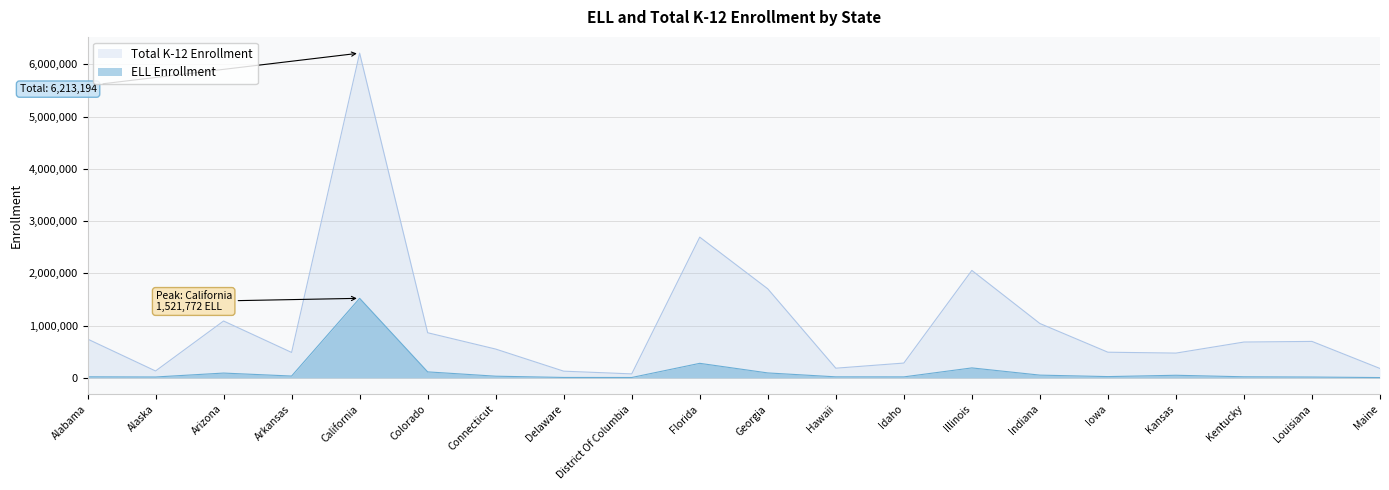

Rank the categories by ELL Enrollment value from lowest to highest.

Maine, District Of Columbia, Delaware, Louisiana, Alaska, Idaho, Hawaii, Alabama, Kentucky, Iowa, Connecticut, Arkansas, Kansas, Indiana, Arizona, Georgia, Colorado, Illinois, Florida, California